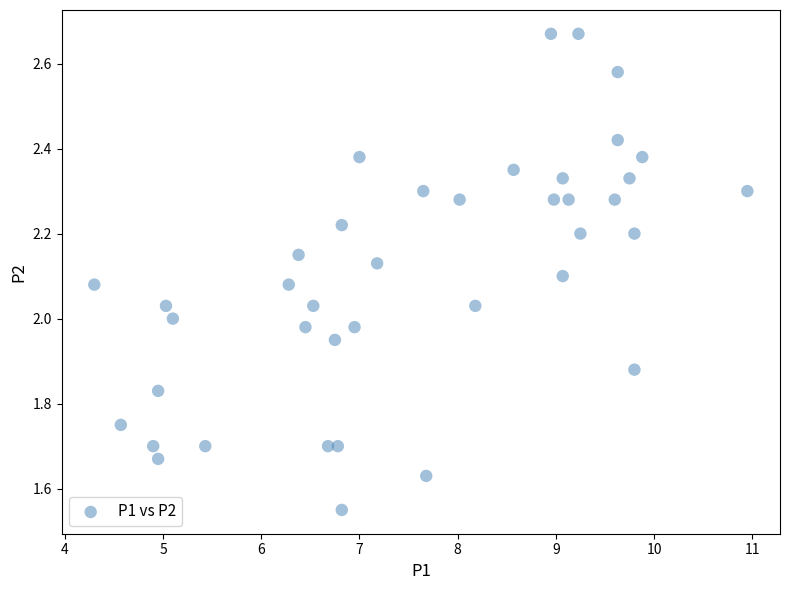

What is the range of X values (max minus min)?

6.6